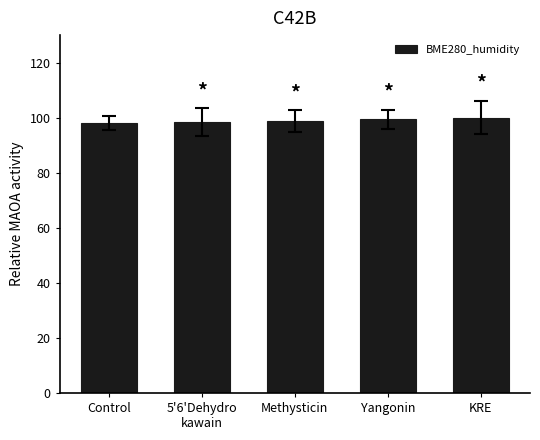

The chart shows a value of 170.8 at Control. True or false?

False